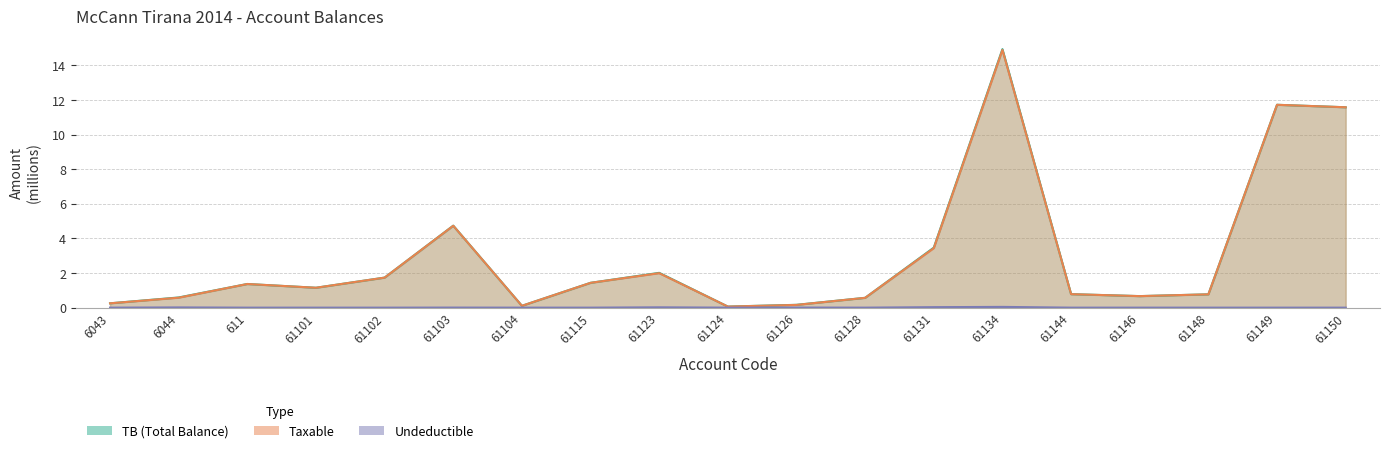

How many data points in TB are above 1?

10